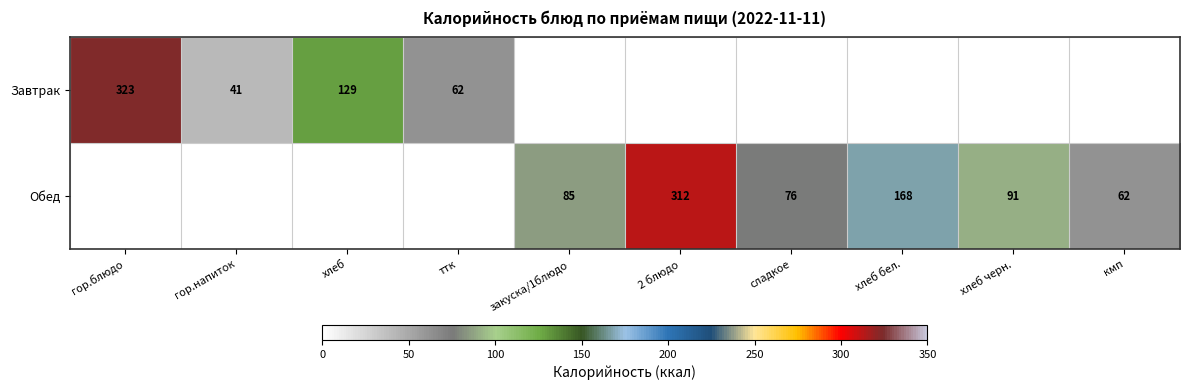

The value of Обед at хлеб бел. is 168. True or false?

True